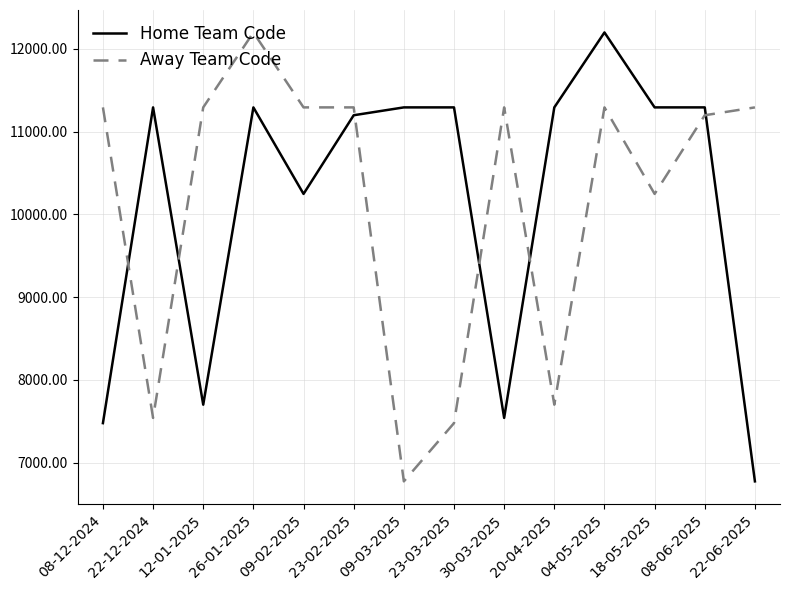

How many categories are shown in the chart?

14